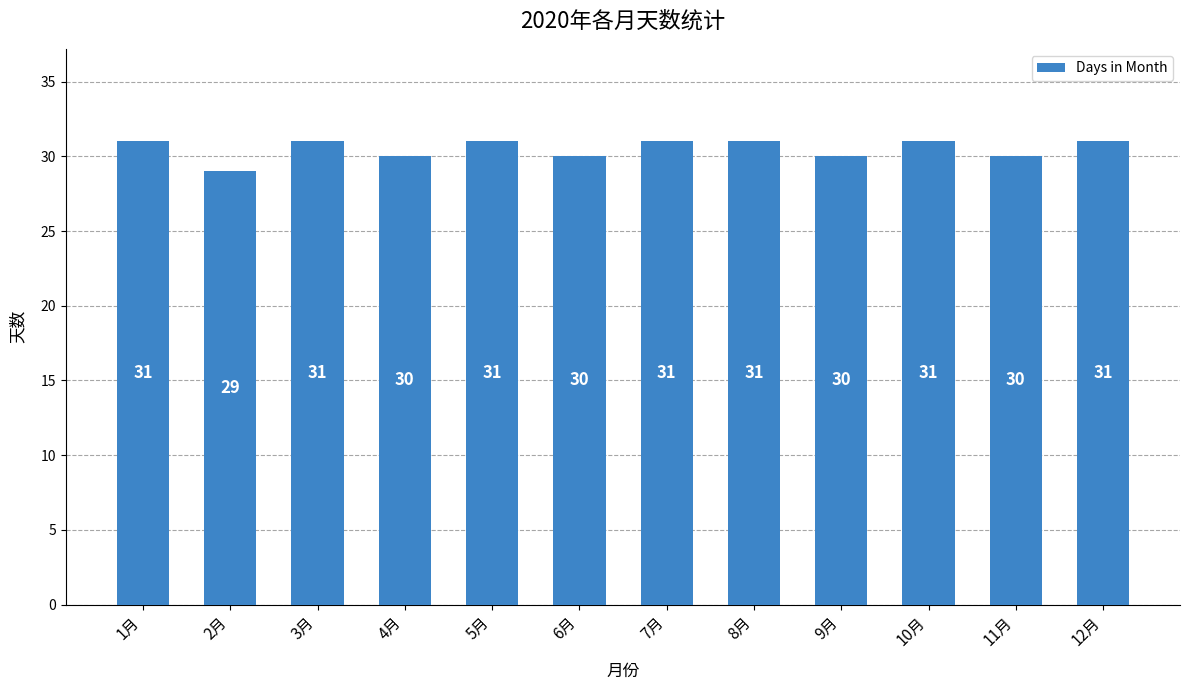

What position from the right is 11月?

2